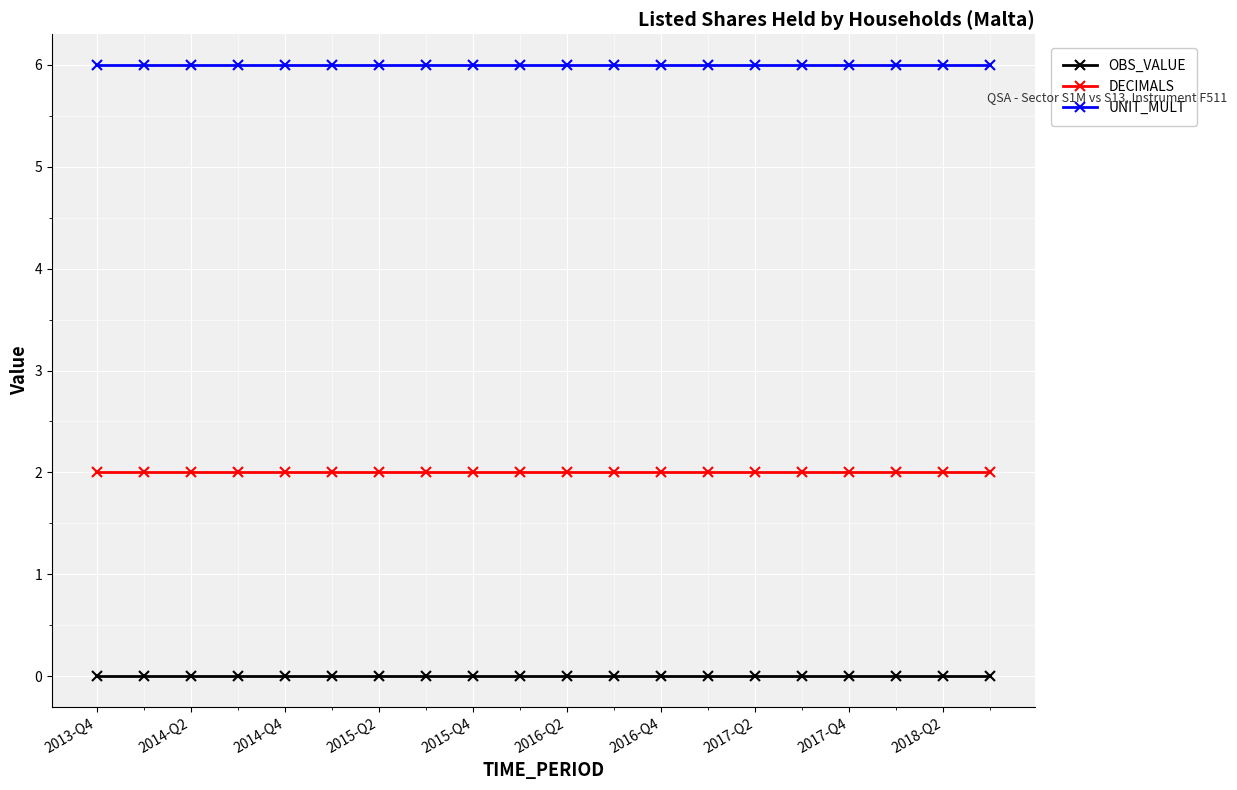

What is the value of the UNIT_MULT point at the 16th from the left?

6